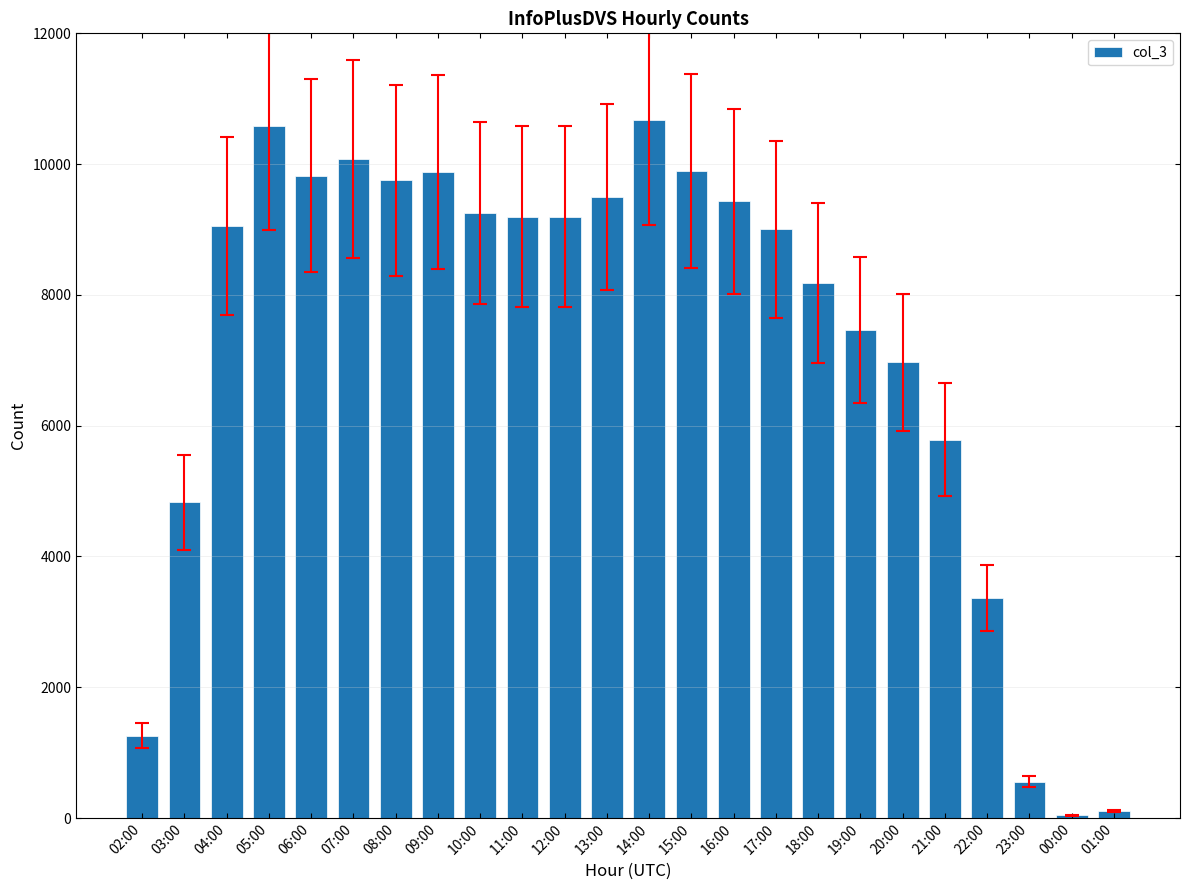

What is the greatest value displayed?

10674